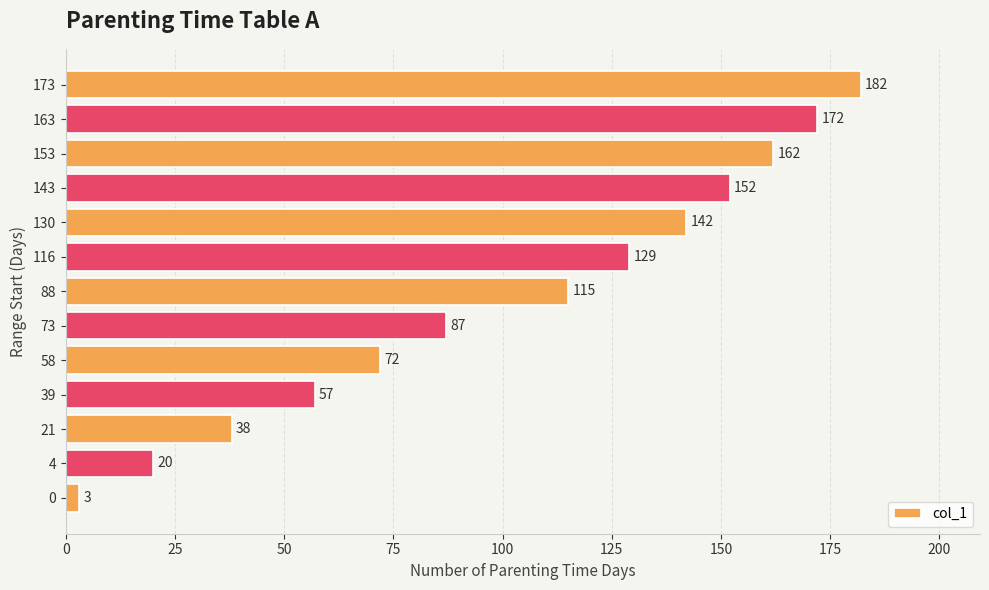

Reading bottom to top, list all the values displayed in this chart.

3	20	38	57	72	87	115	129	142	152	162	172	182